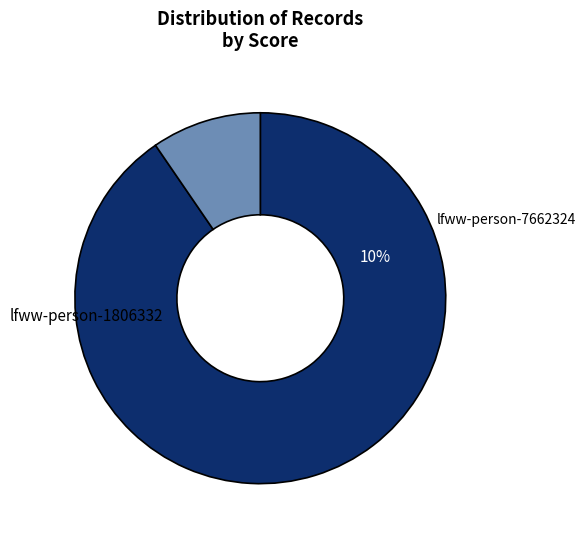

Is lfww-person-1806332 the majority of the pie?

Yes